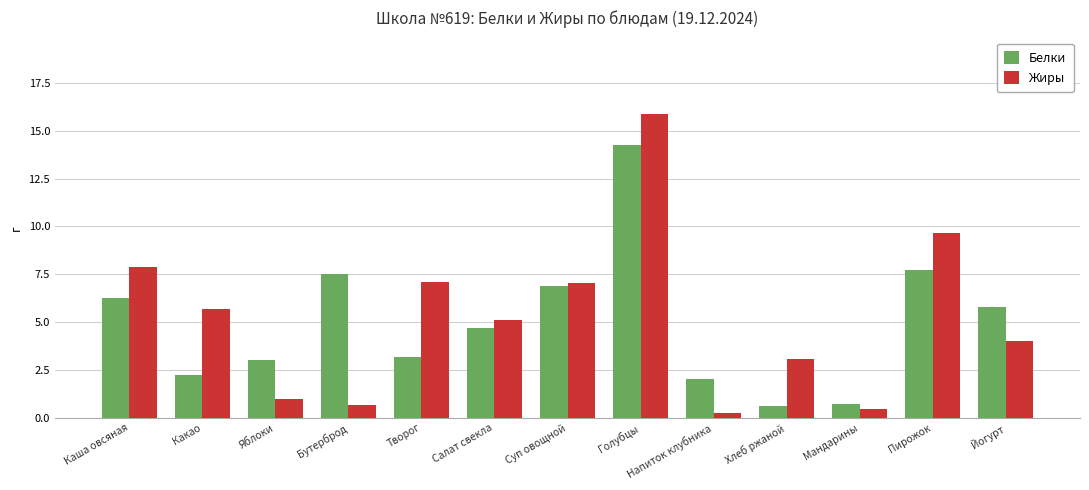

What is the maximum value for Жиры?

15.9